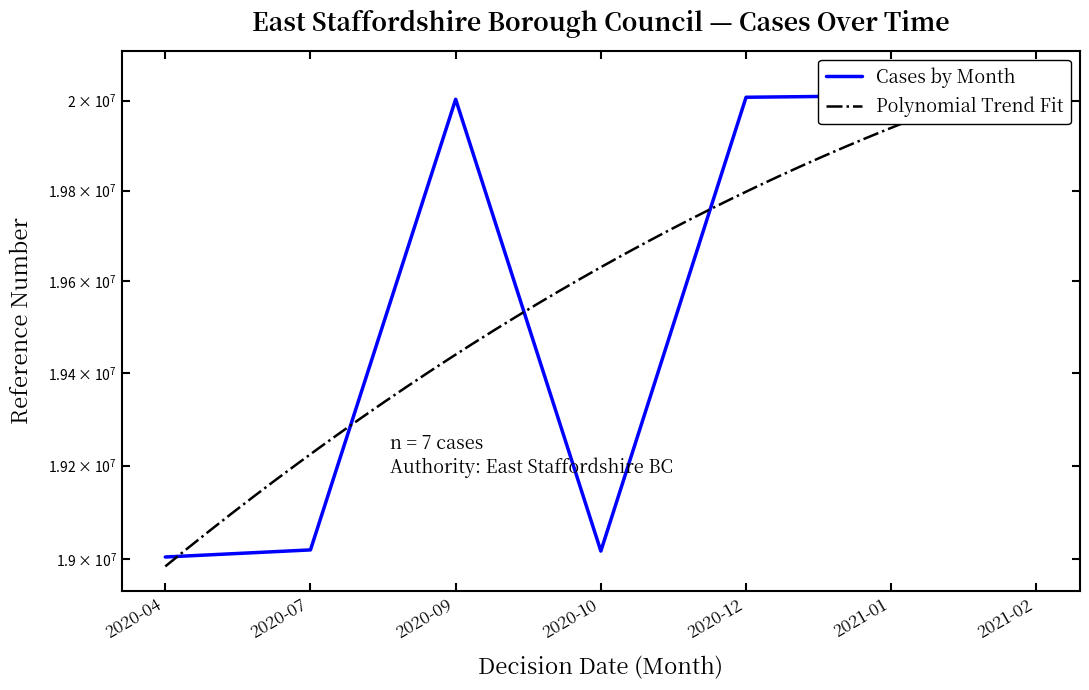

How many categories are shown in the chart?

7